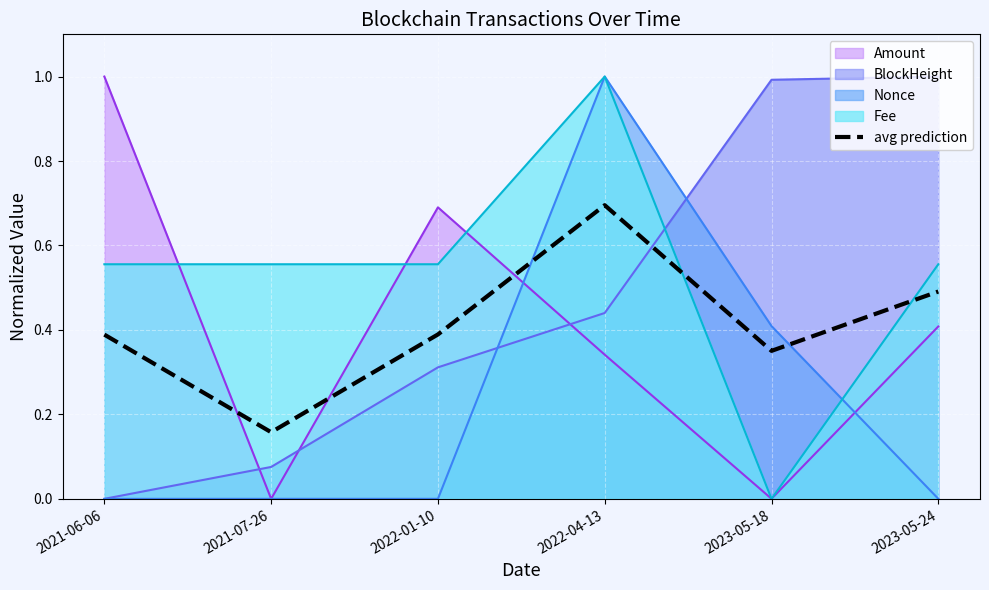

What is the difference between the second highest and minimum values?

0.3